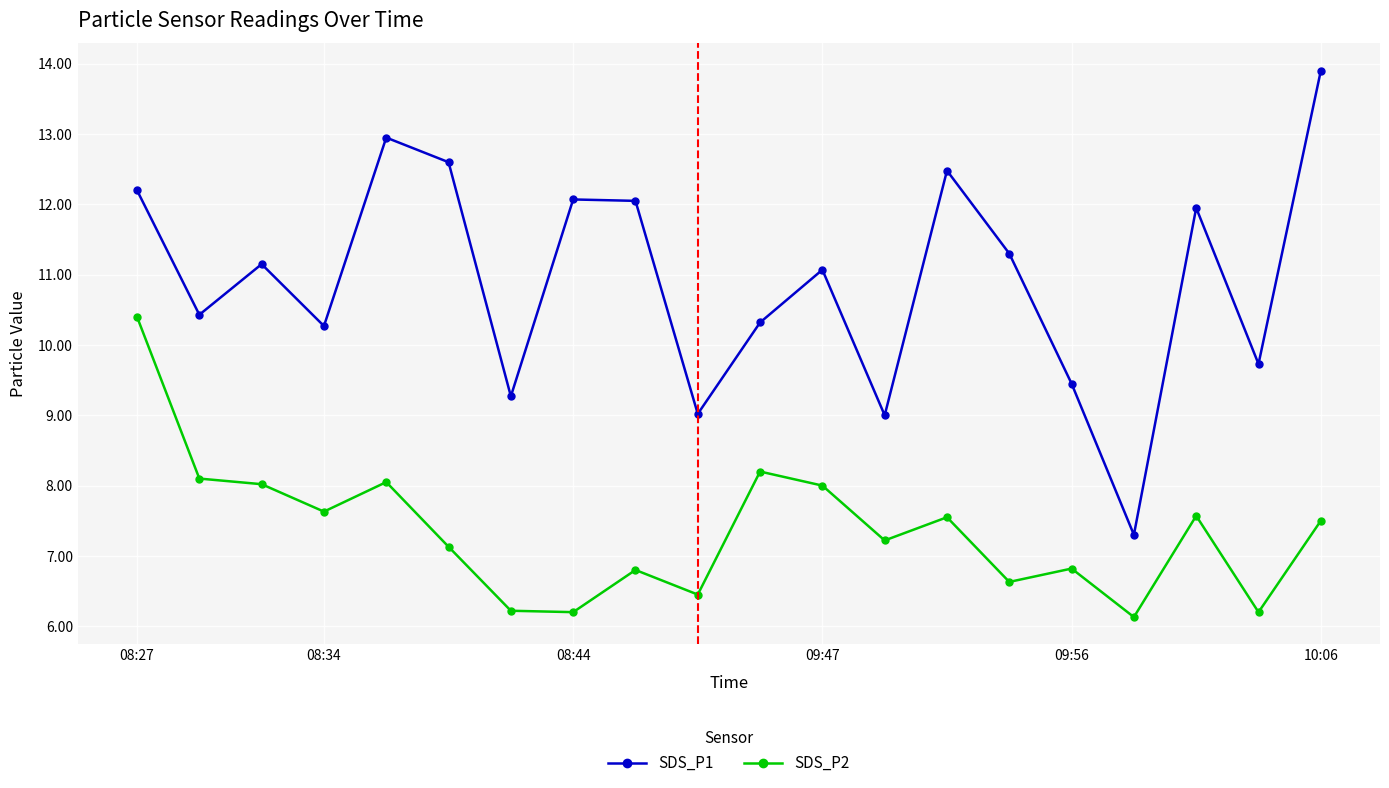

List the series in order of their overall mean, lowest first.

SDS_P2, SDS_P1